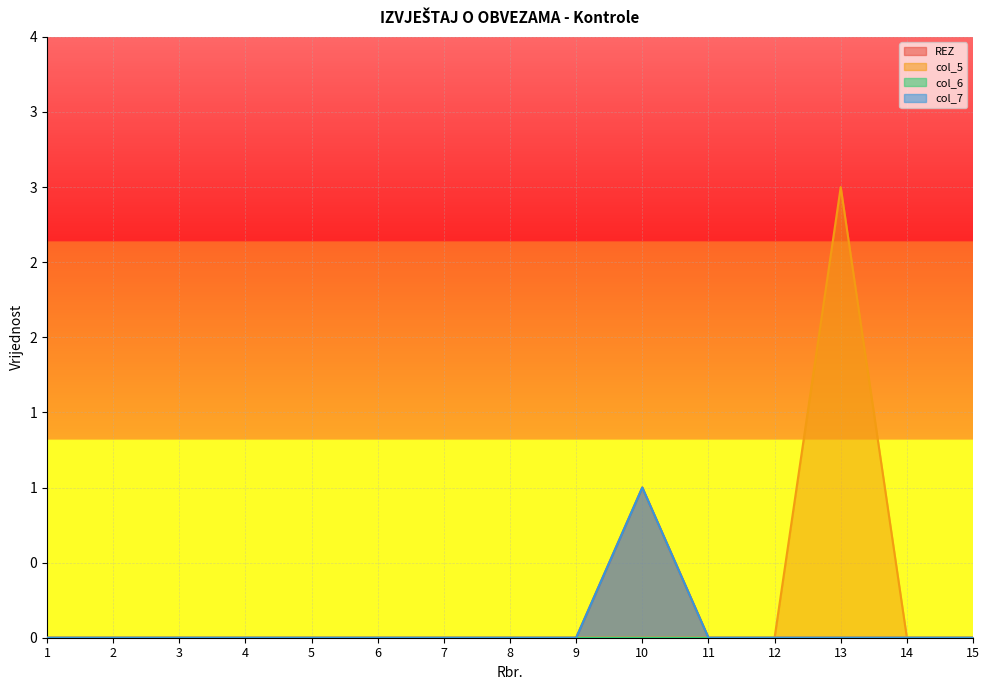

Reading left to right, list all the values displayed in this chart.

REZ: 0	0	0	0	0	0	0	0	0	1	0	0	0	0	0
col_5: 0	0	0	0	0	0	0	0	0	0	0	0	3	0	0
col_7: 0	0	0	0	0	0	0	0	0	1	0	0	0	0	0